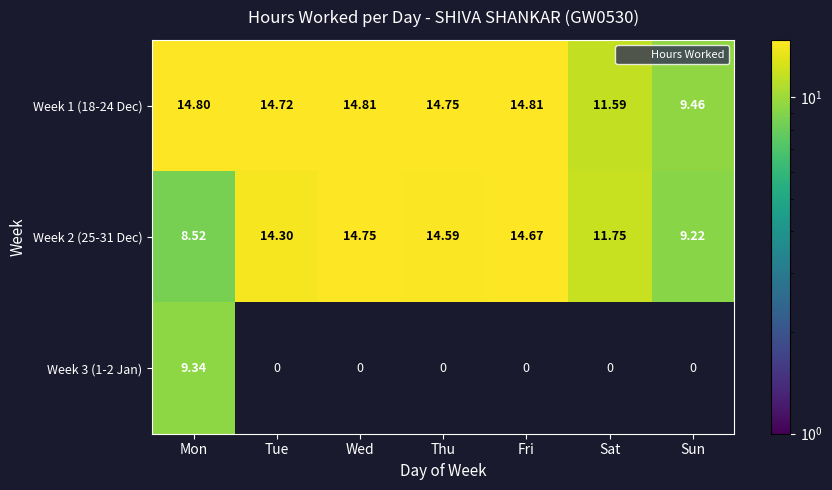

At how many categories does at least one series exceed 3?

7